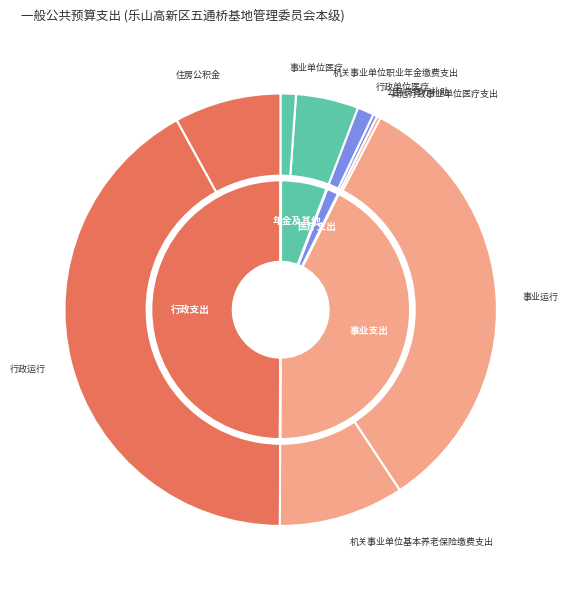

What portion of the pie excludes 事业运行?

66.9%